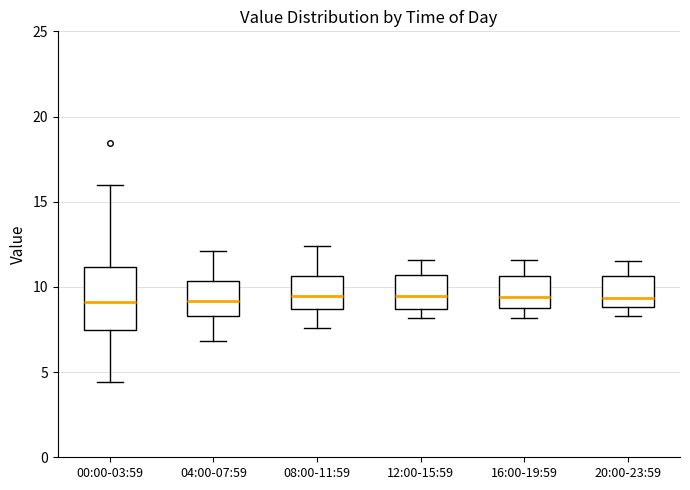

Where is the upper edge of the box for 12:00-15:59 on the y-axis? The values are not printed on the chart, so give them approximately, as read against the axis.

10.5